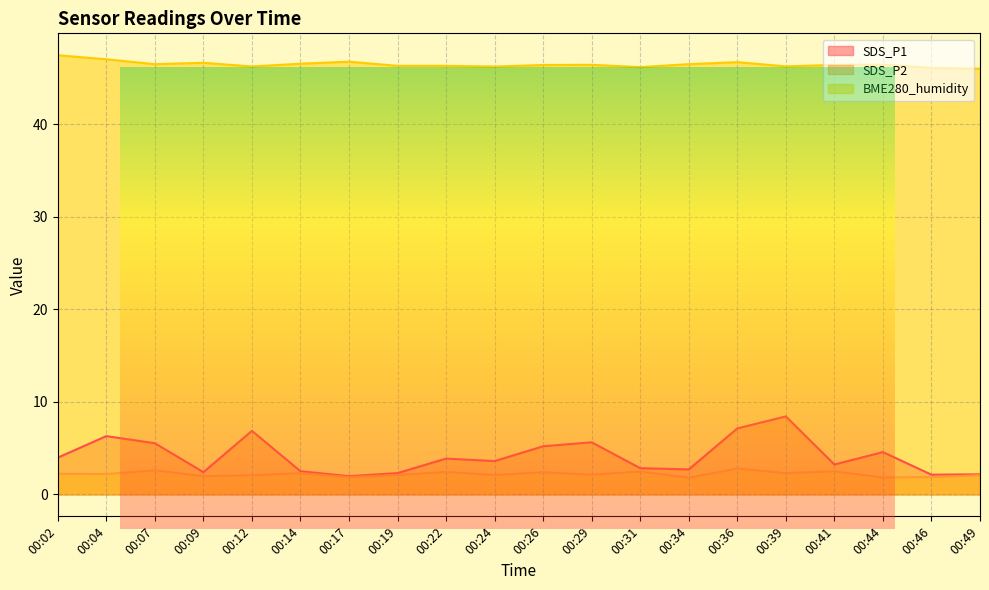

In BME280_humidity, how many points are lower than both neighbors (excluding endpoints)?

5